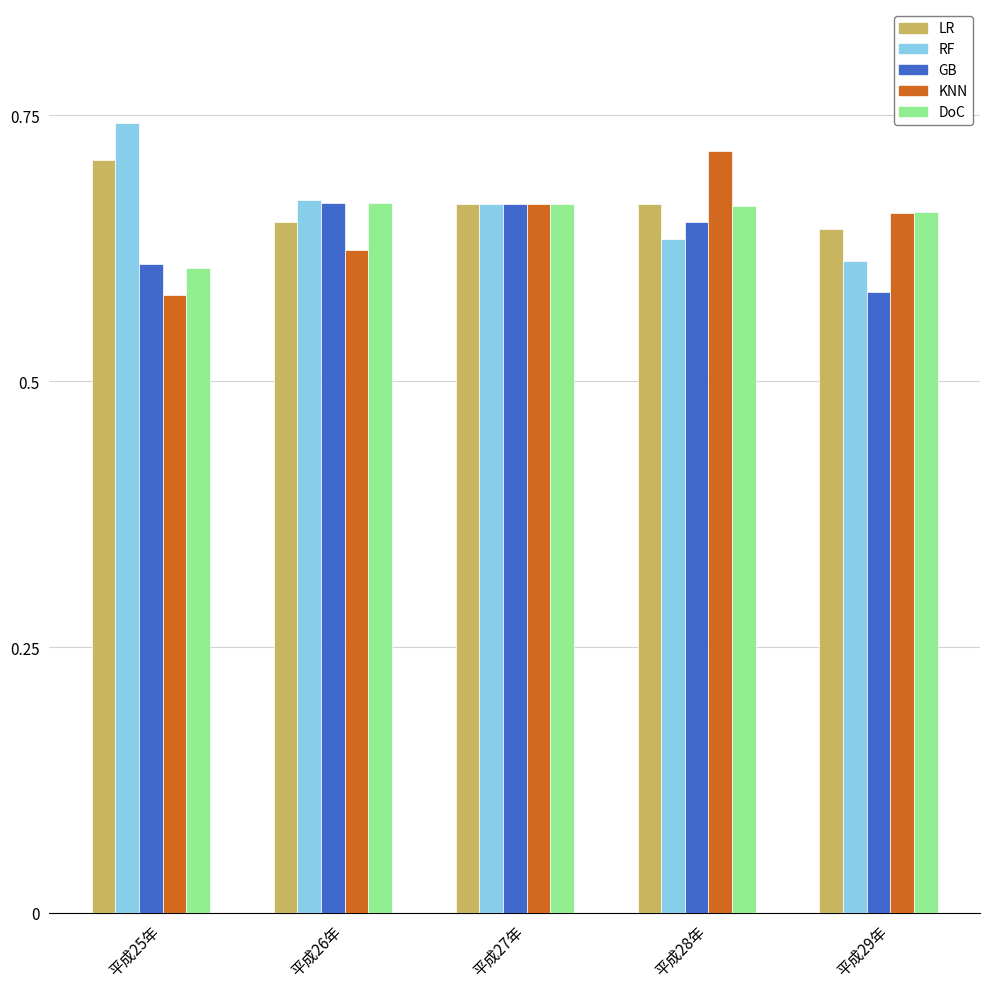

What is the total value across all series at 平成27年?

3.3